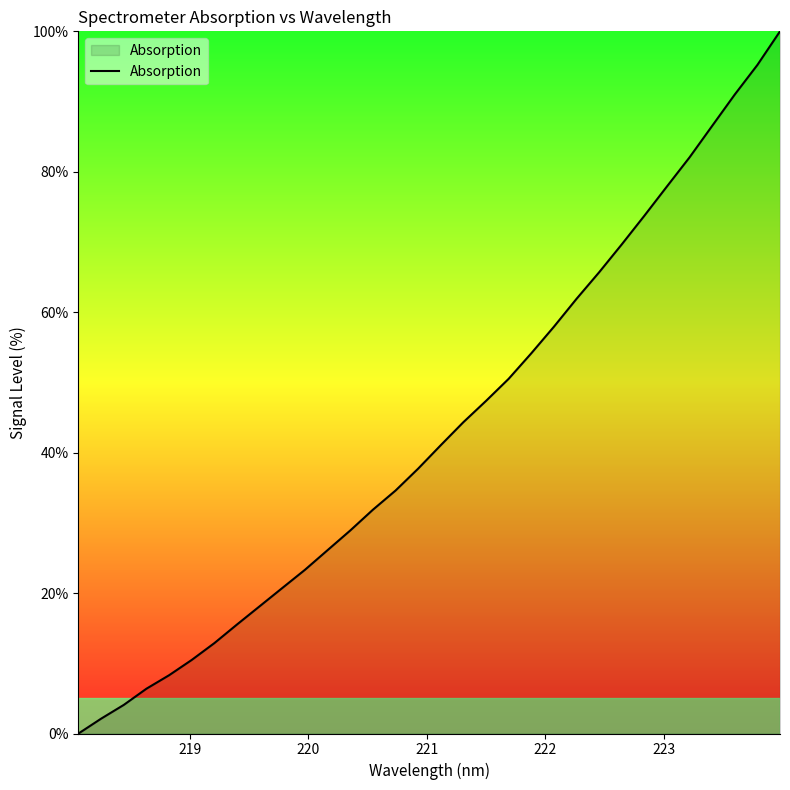

What is the difference between the maximum and minimum values?

100.0